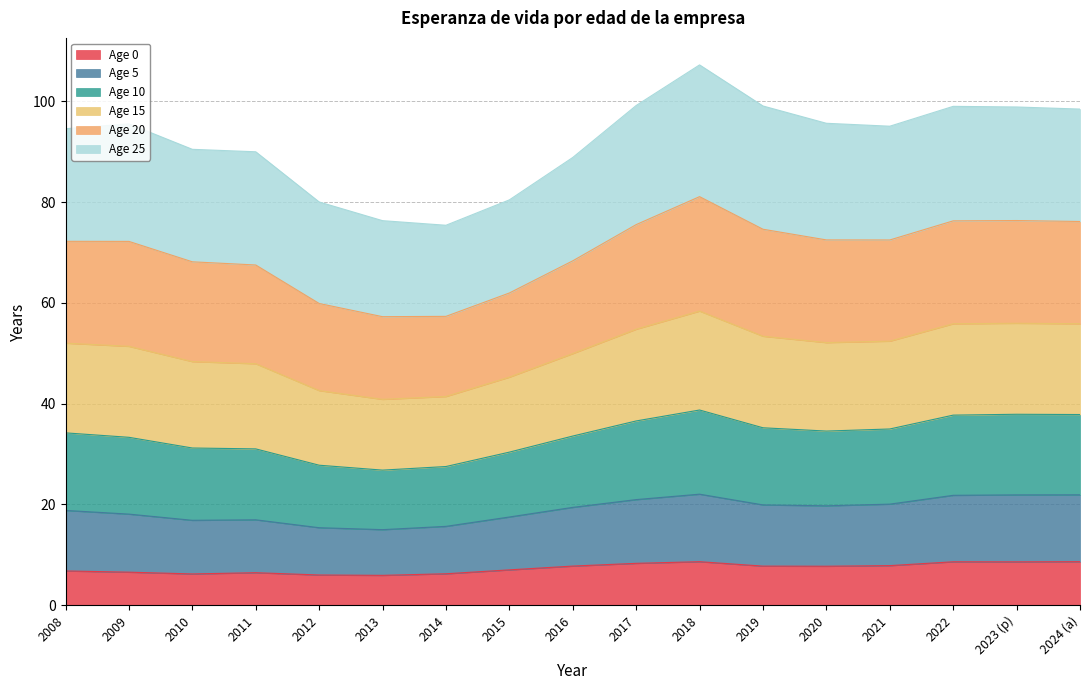

What is the sum of all Age 0 values?

124.8